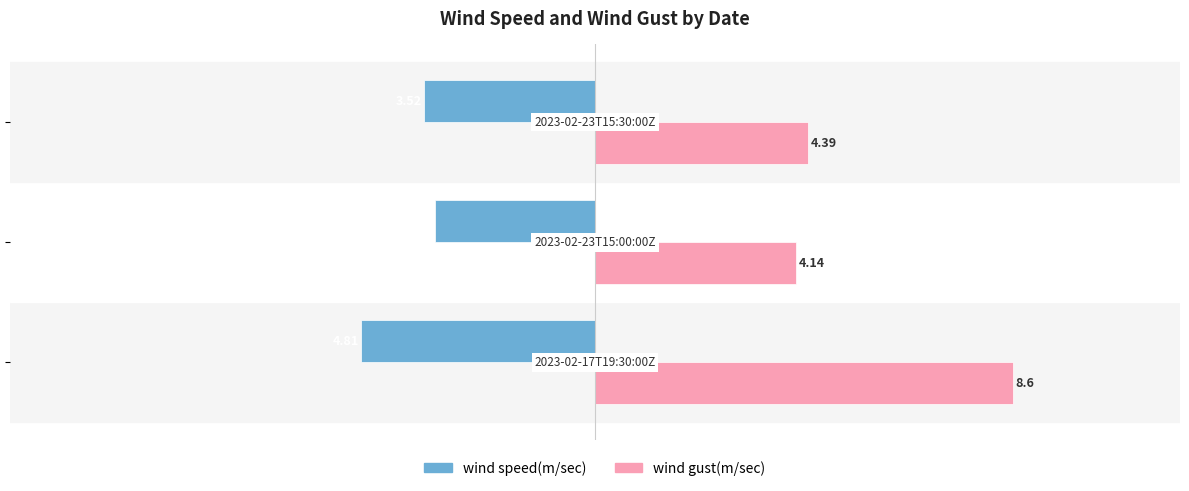

List the series in order of their overall mean, lowest first.

wind speed(m/sec), wind gust(m/sec)